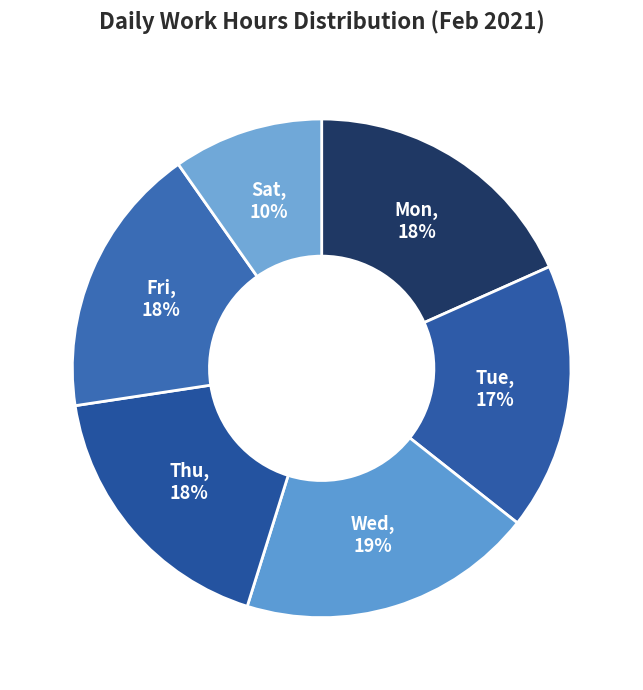

How many segments does this pie chart have?

6